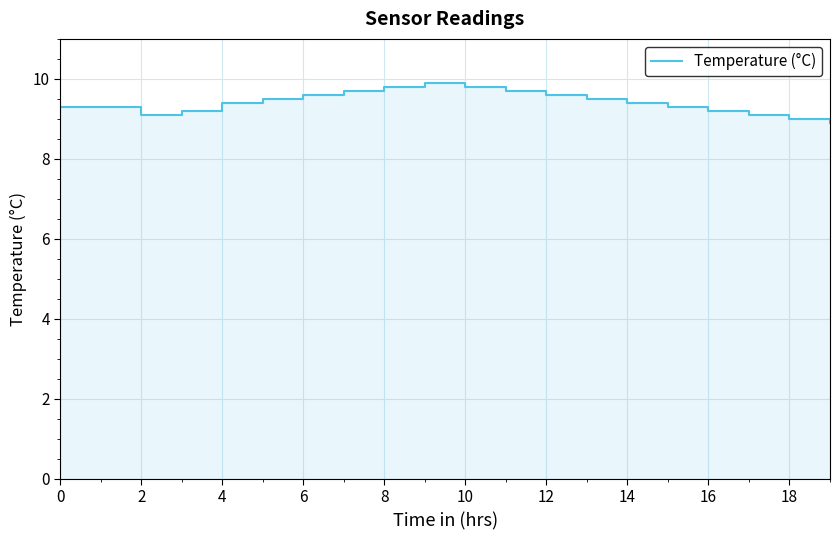

Which has a higher value, 14 or 13?

13